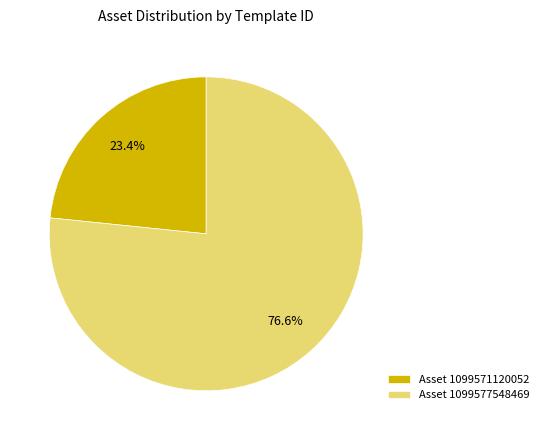

Rank the categories by value from highest to lowest.

Asset 1099577548469, Asset 1099571120052